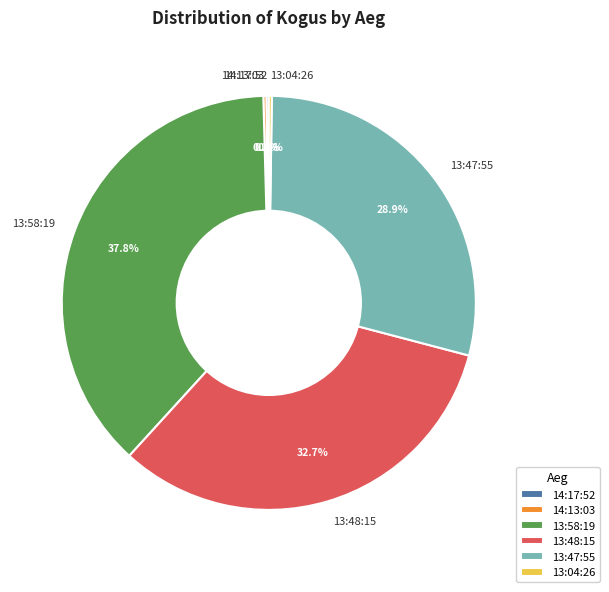

To the nearest percent, what is the average slice percentage?

17%